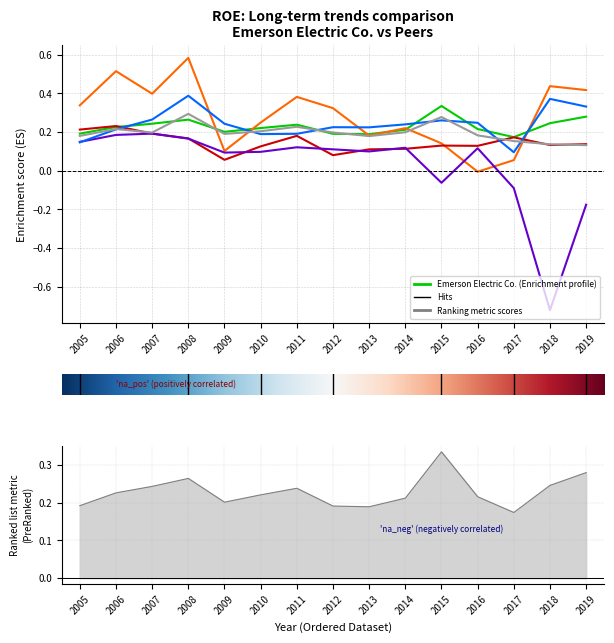

Is it true that General Electric Co. equals 0.1 at 2009?

True